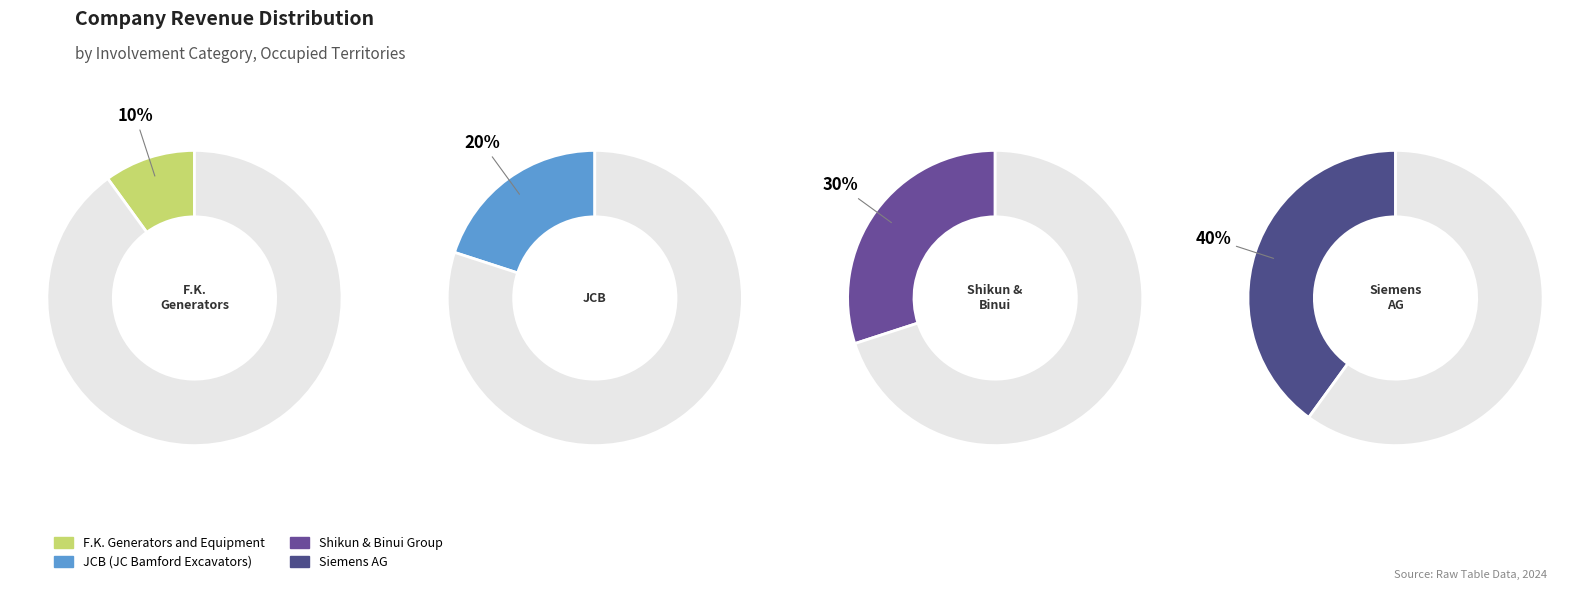

To the nearest percent, what portion does JCB (JC Bamford Excavators) represent?

20%